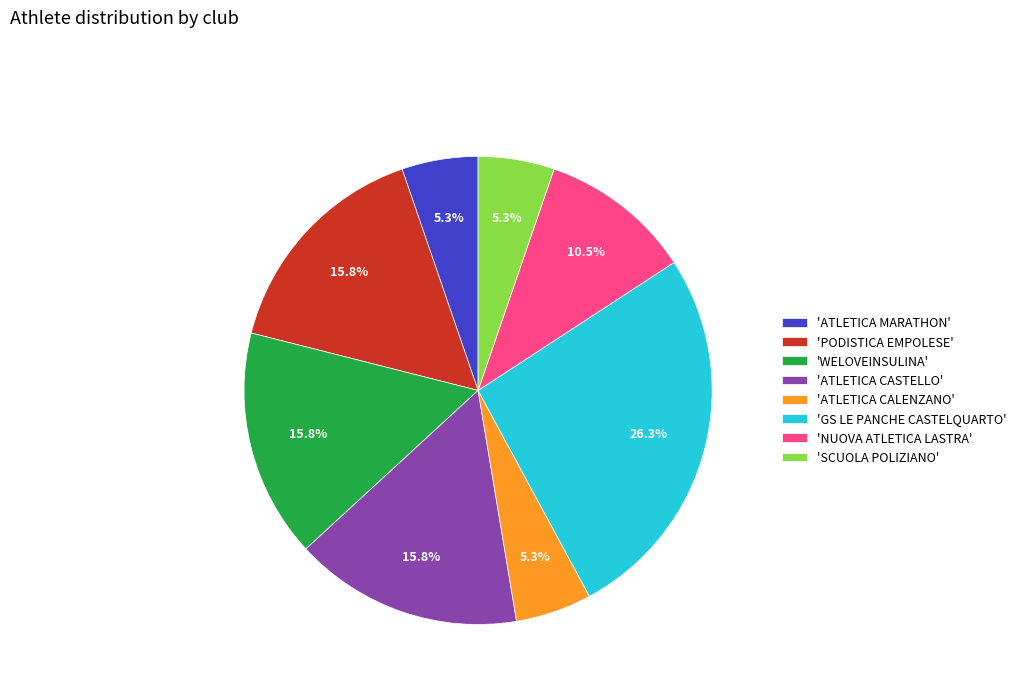

What is the ratio of the value at 'ATLETICA CALENZANO' to the value at 'ATLETICA MARATHON'?

1.0